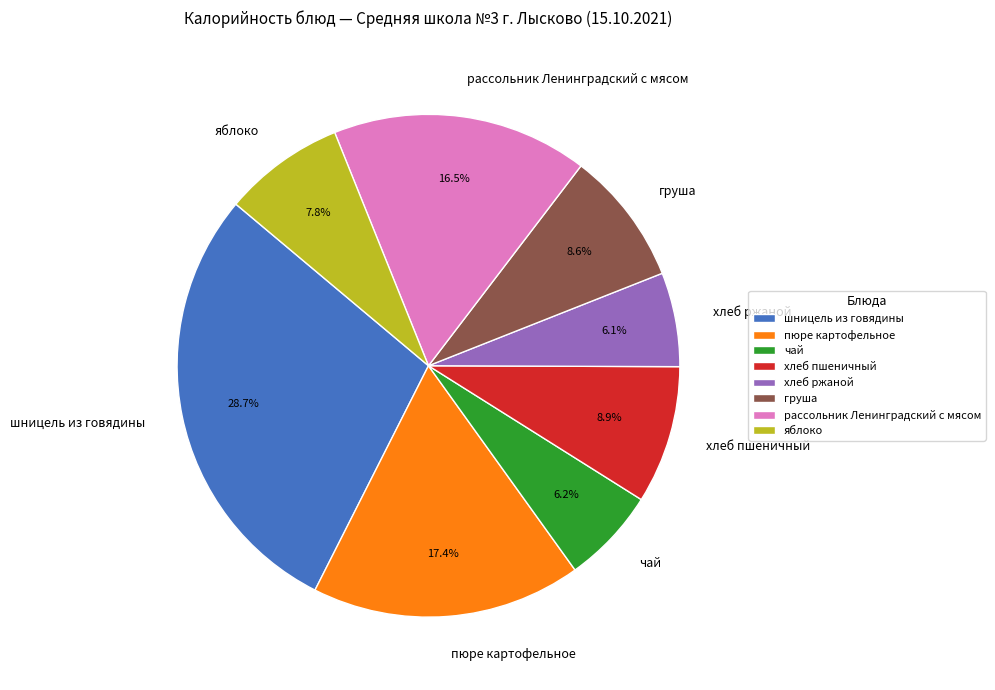

To the nearest percent, what percentage of the pie is хлеб пшеничный?

9%